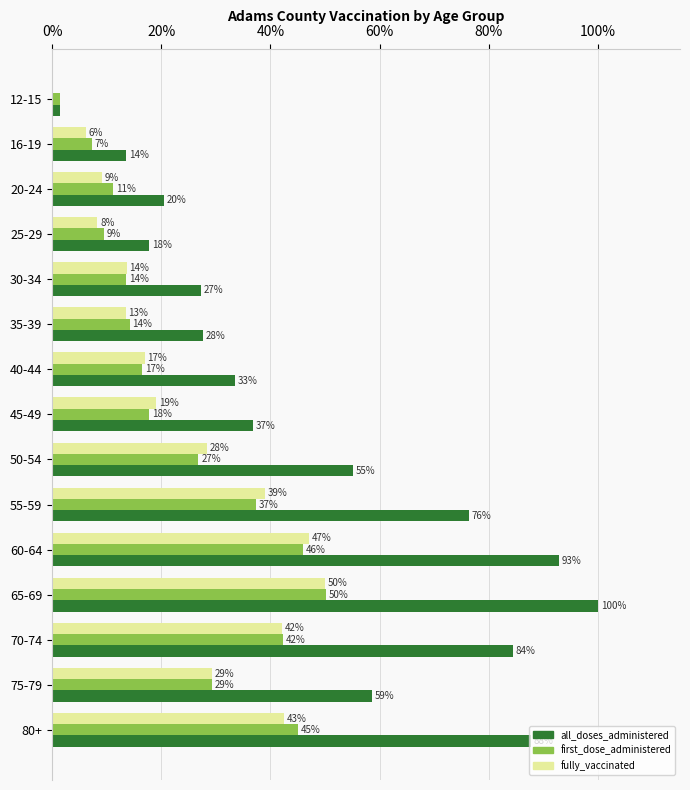

What are all the series names shown in the legend?

all_doses_administered, first_dose_administered, fully_vaccinated